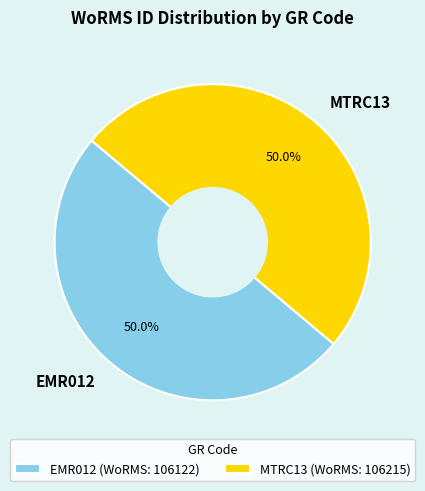

To the nearest percent, what portion does EMR012 represent?

50%